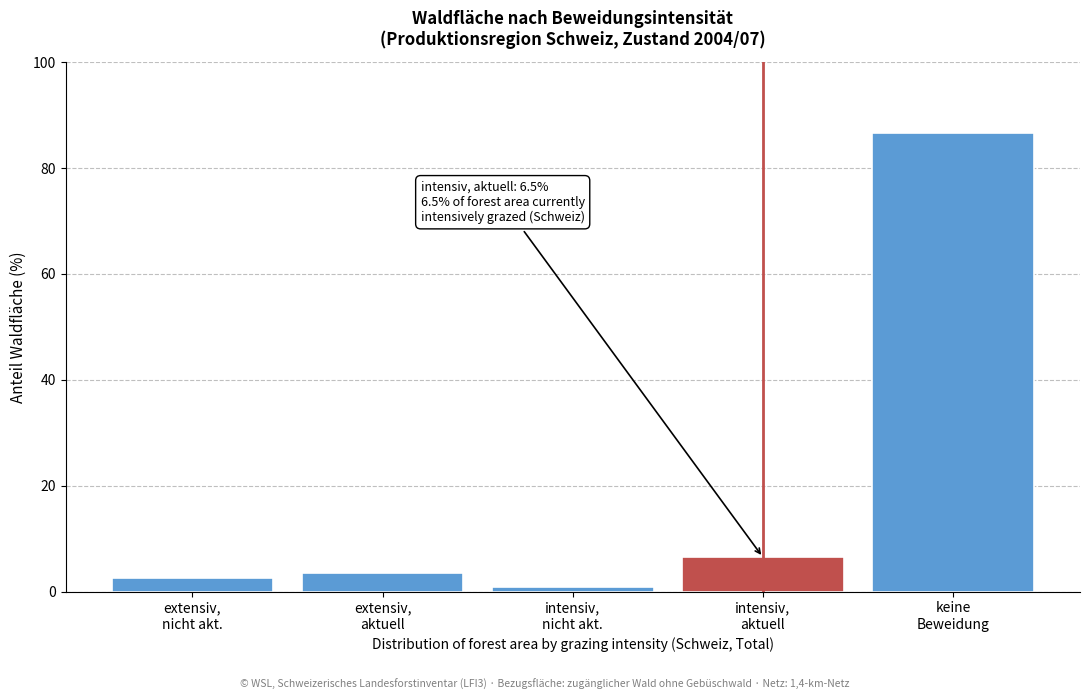

Reading right to left, what are all the values shown in this chart?

86.5	6.5	0.9	3.6	2.6